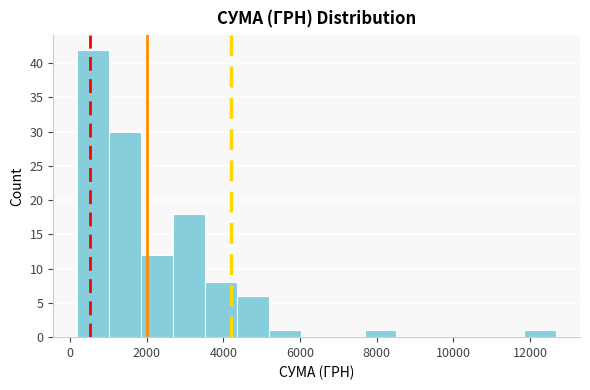

How tall is the bar that spans 11800 to 12600 on the x-axis? Neither the bar edges nor the heights are printed on the chart, so give them approximately, as read against the axes.

1